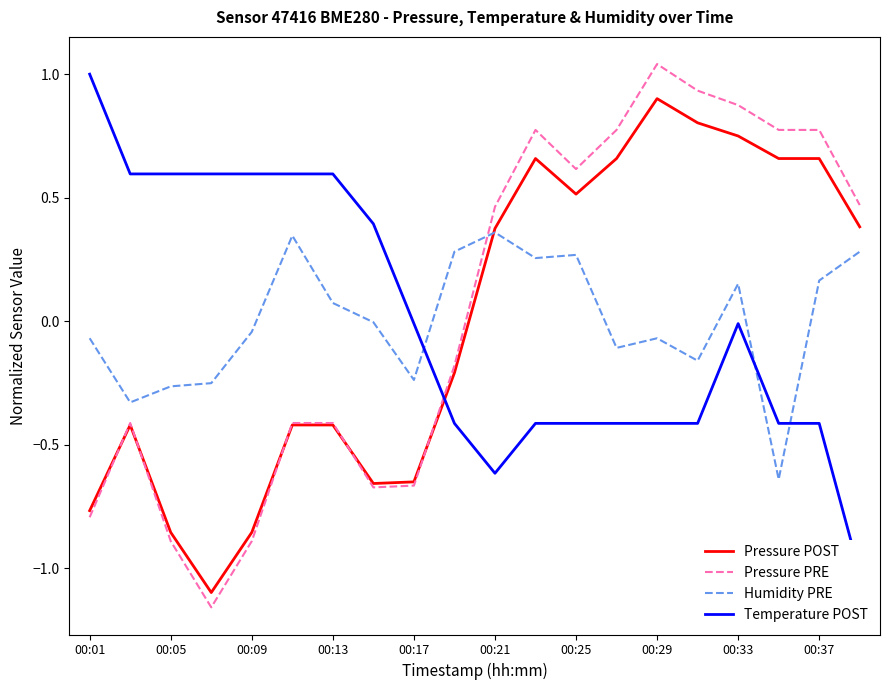

The Humidity PRE series shows 0.2 at 00:21. True or false?

False